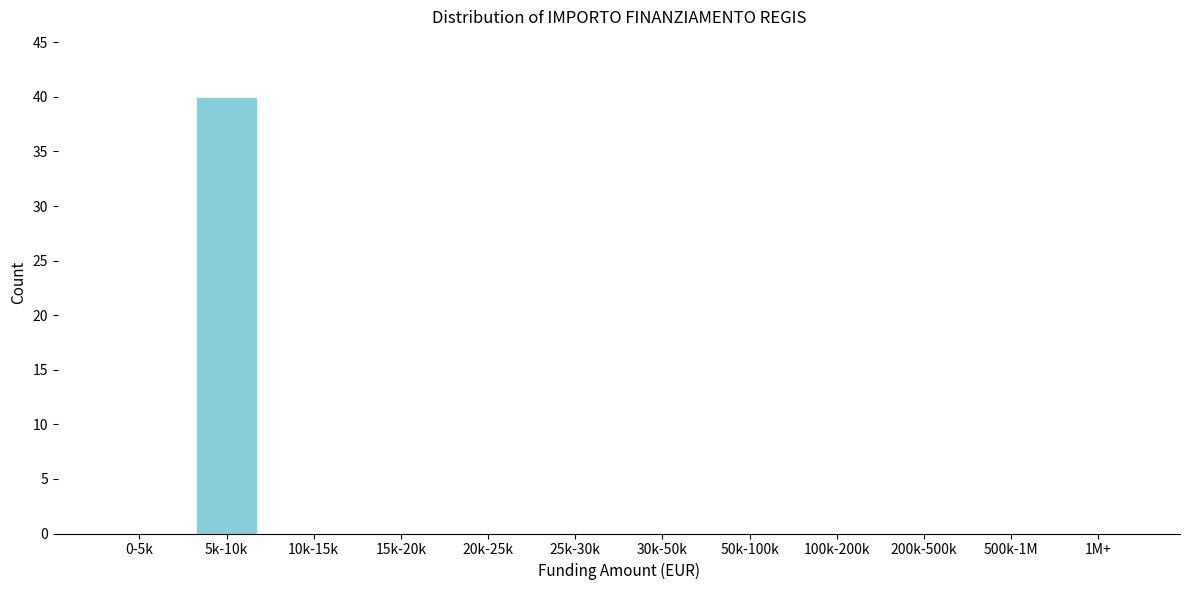

Reading left to right, transcribe all the data shown in this chart.

0-5k=0	5k-10k=40	10k-15k=0	15k-20k=0	20k-25k=0	25k-30k=0	30k-50k=0	50k-100k=0	100k-200k=0	200k-500k=0	500k-1M=0	1M+=0